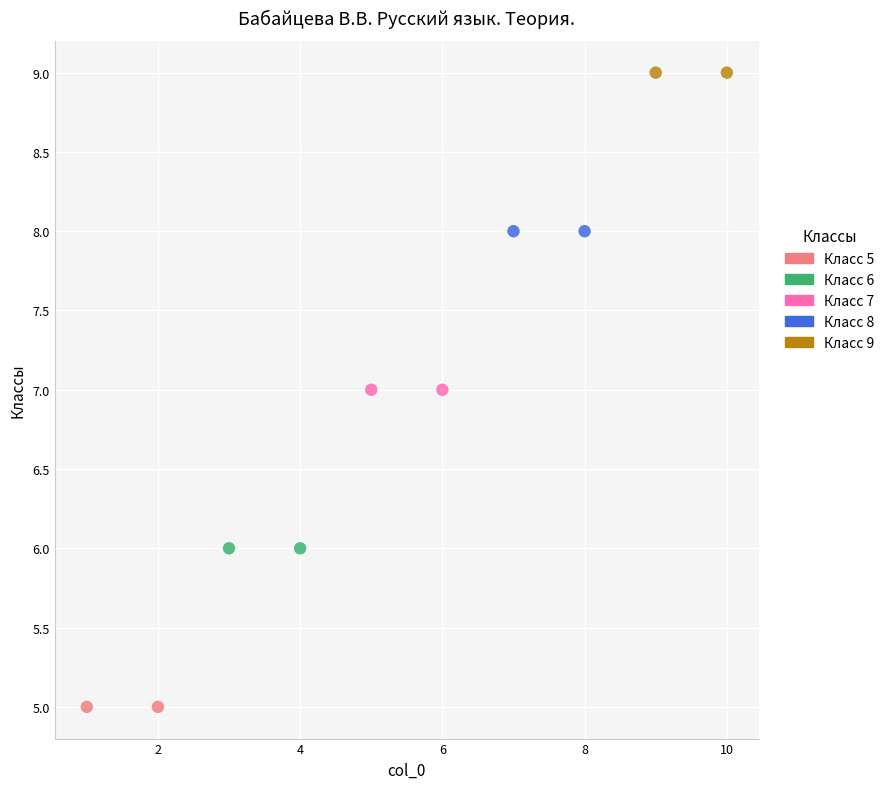

What are all the series names shown in the legend?

Класс 5, Класс 6, Класс 7, Класс 8, Класс 9